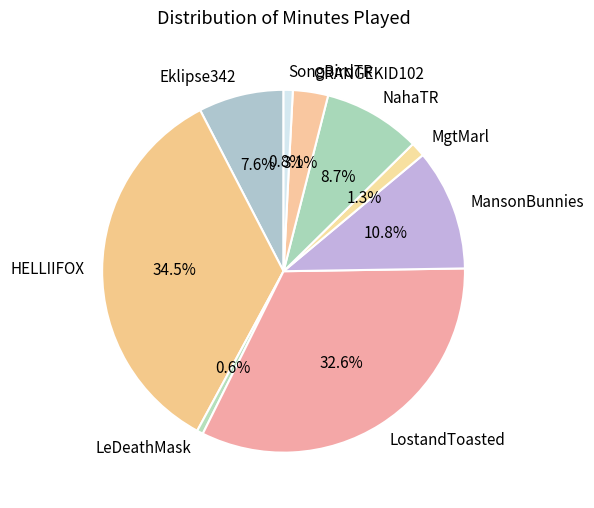

Count the number of slices in the pie.

9